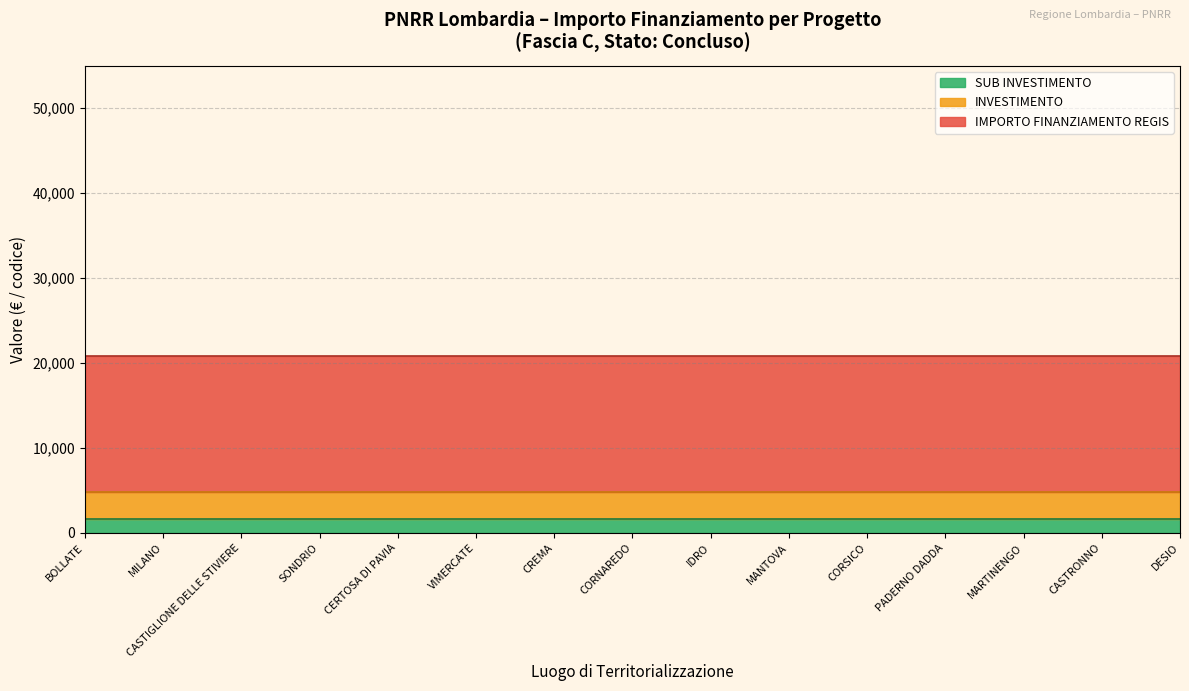

List the series in order of their peak value, highest first.

IMPORTO FINANZIAMENTO REGIS, INVESTIMENTO, SUB INVESTIMENTO